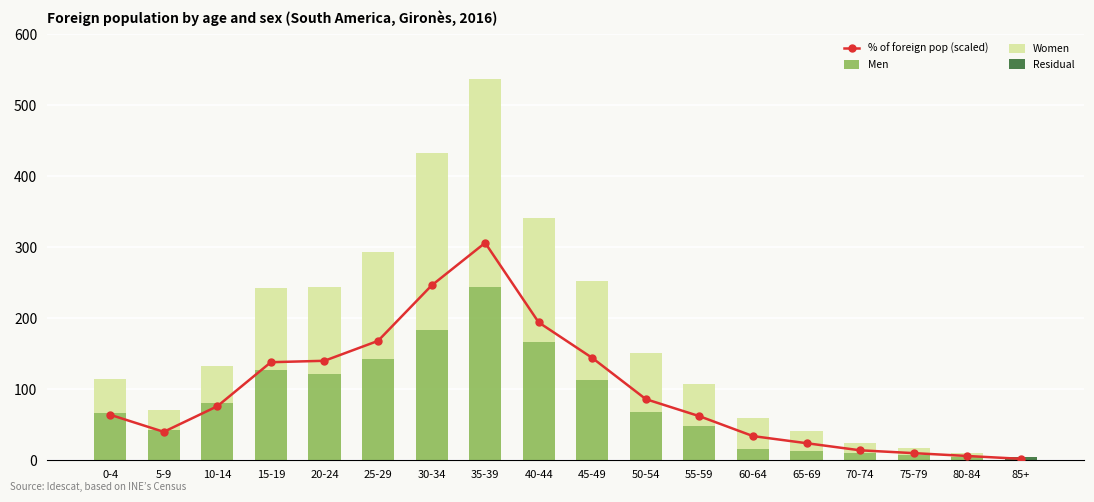

Reading left to right, extract all data points from this chart.

% of foreign pop (scaled): 64.0	40.0	76.0	138.0	140.0	168.0	246.0	306.0	194.0	144.0	86.0	62.0	34.0	24.0	14.0	10.0	6.0	2.0
Men: 66.0	42.0	81.0	127.0	122.0	143.0	184.0	244.0	166.0	113.0	68.0	48.0	16.0	13.0	10.0	7.0	5.0	0.0
Women: 48.0	29.0	52.0	116.0	122.0	150.0	248.0	292.0	175.0	139.0	83.0	60.0	44.0	28.0	14.0	10.0	5.0	0.0
Residual: 0.0	0.0	0.0	0.0	0.0	0.0	0.0	0.0	0.0	0.0	0.0	0.0	0.0	0.0	0.0	0.0	0.0	5.0